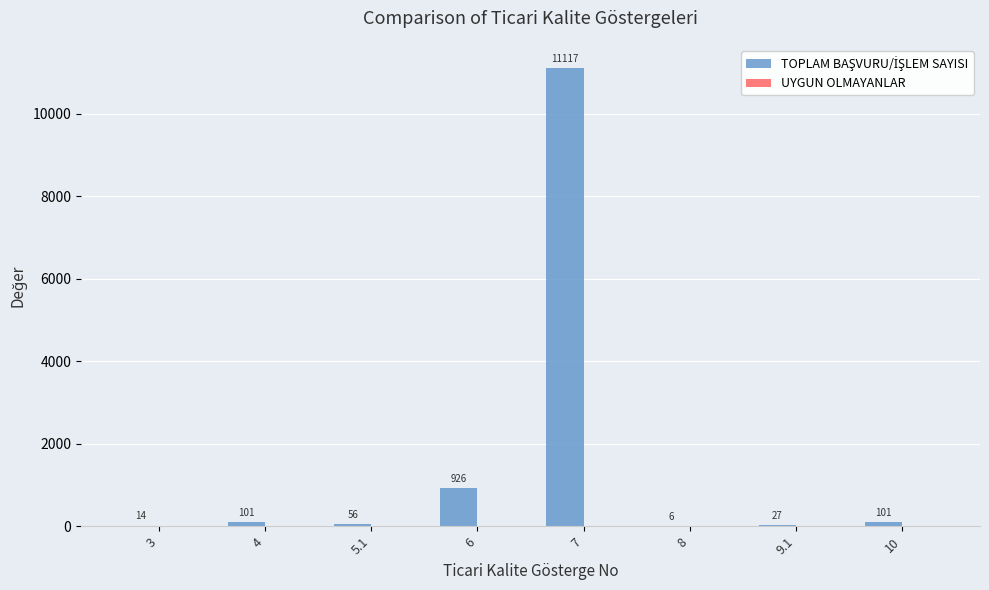

What is the sum of the values at 3 and 5.1?

70